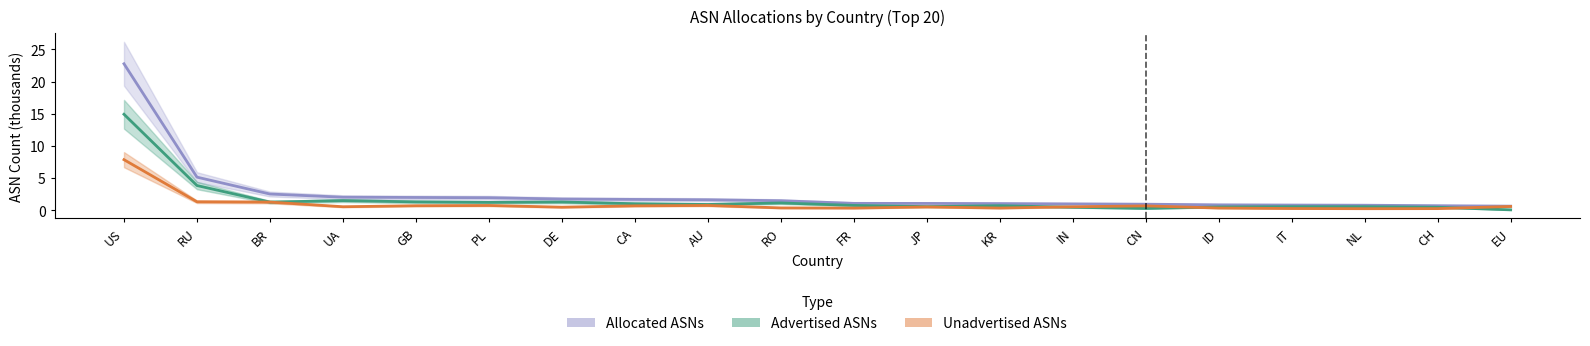

Does the chart display data point markers on the line(s)?

No